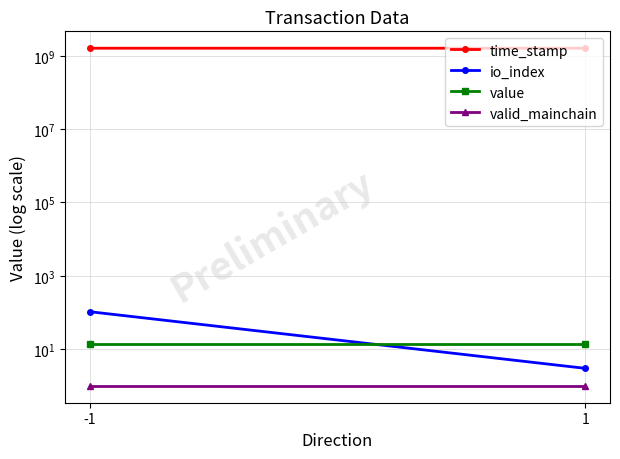

What are all the series names shown in the legend?

time_stamp, io_index, value, valid_mainchain